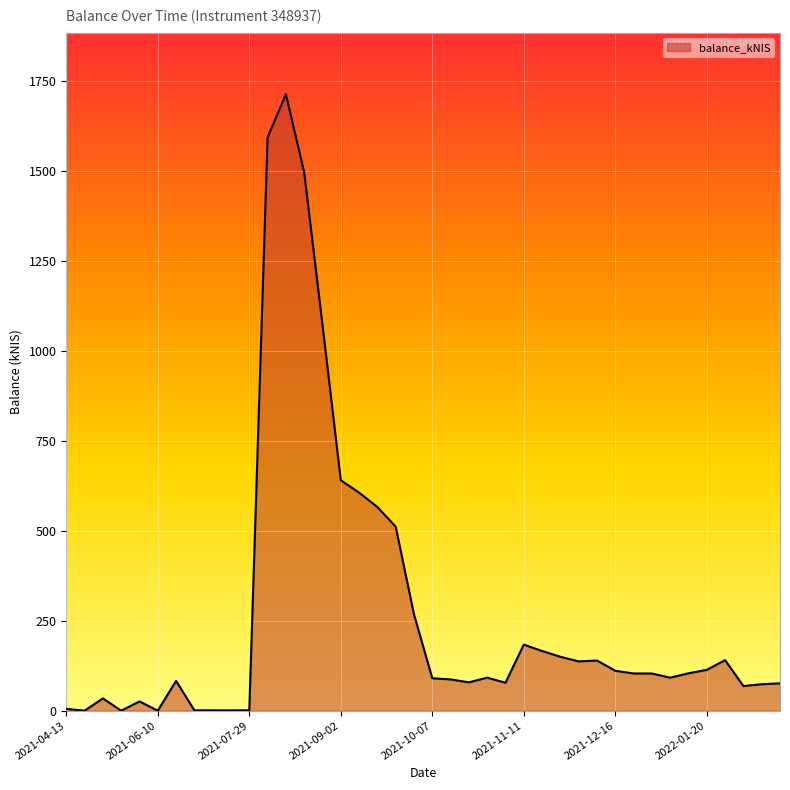

What is the greatest value displayed?

1713.1